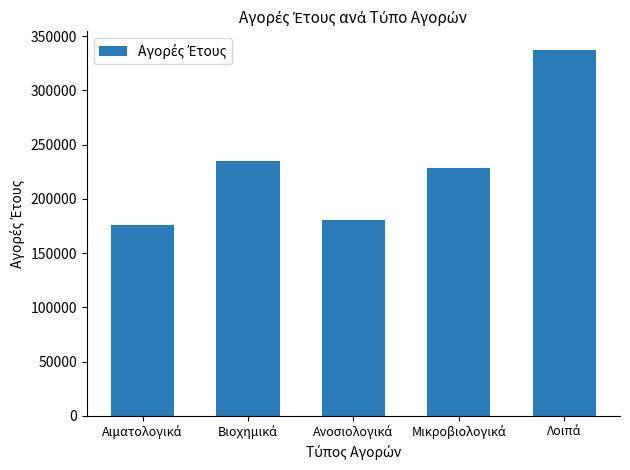

What is the difference between the maximum and minimum values?

161798.7